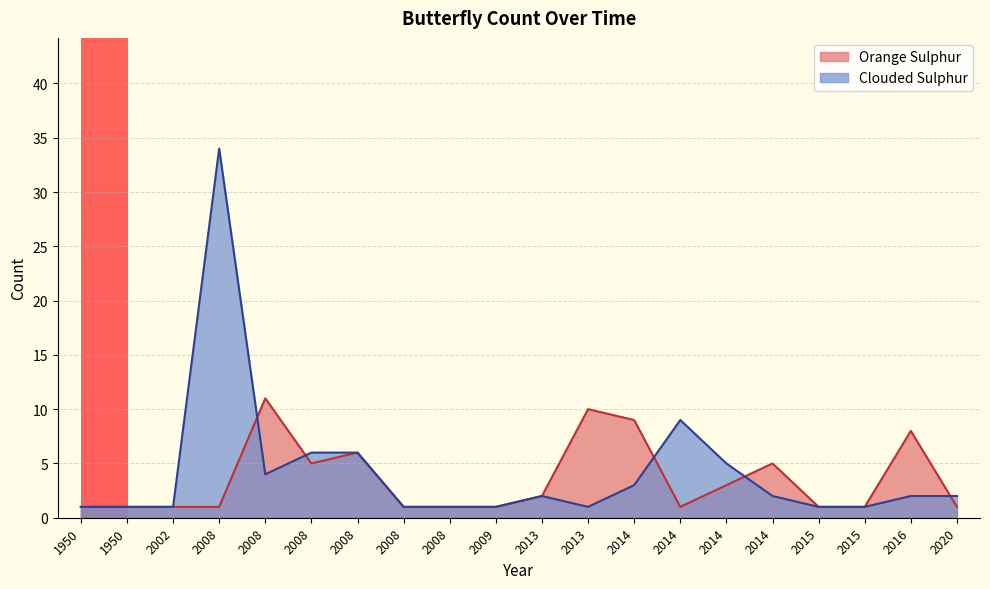

In Clouded Sulphur, how many points are higher than both neighbors (excluding endpoints)?

3